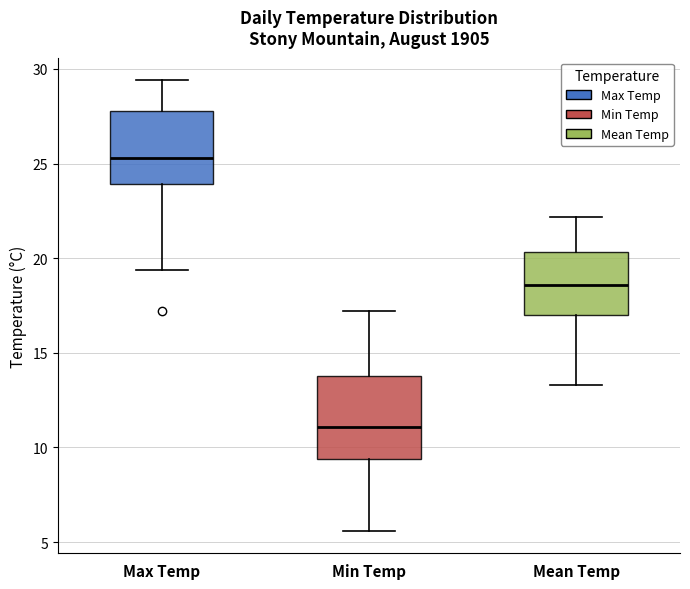

Reading left to right, read every box against the y-axis: the position of its median line, the range the box covers, and the ends of its whiskers. The values are not printed on the chart, so give them approximately, as read against the axis.

Max Temp: median 25.5, box 24.0 to 28.0, whiskers 19.5 to 29.5
Min Temp: median 11.0, box 9.5 to 14.0, whiskers 5.5 to 17.0
Mean Temp: median 18.5, box 17.0 to 20.5, whiskers 13.5 to 22.0